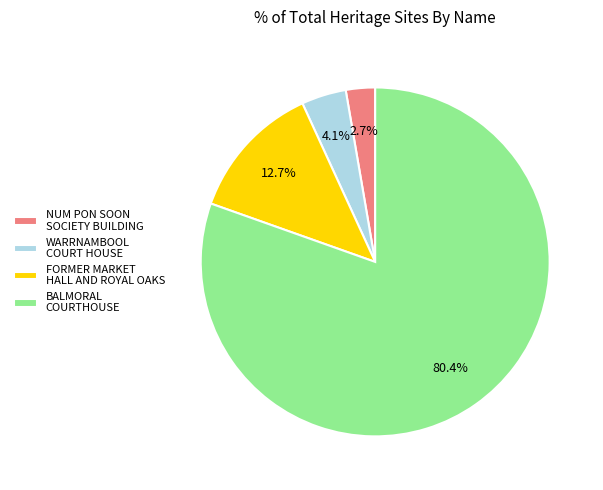

Count the number of slices in the pie.

4